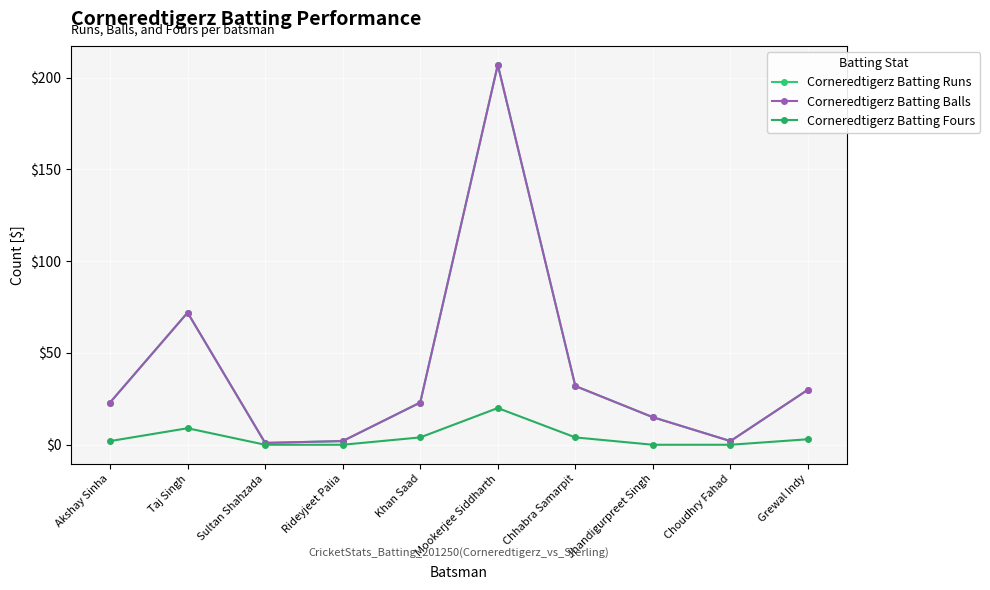

True or false: Corneredtigerz Batting Balls and Corneredtigerz Batting Fours intersect in this chart.

False